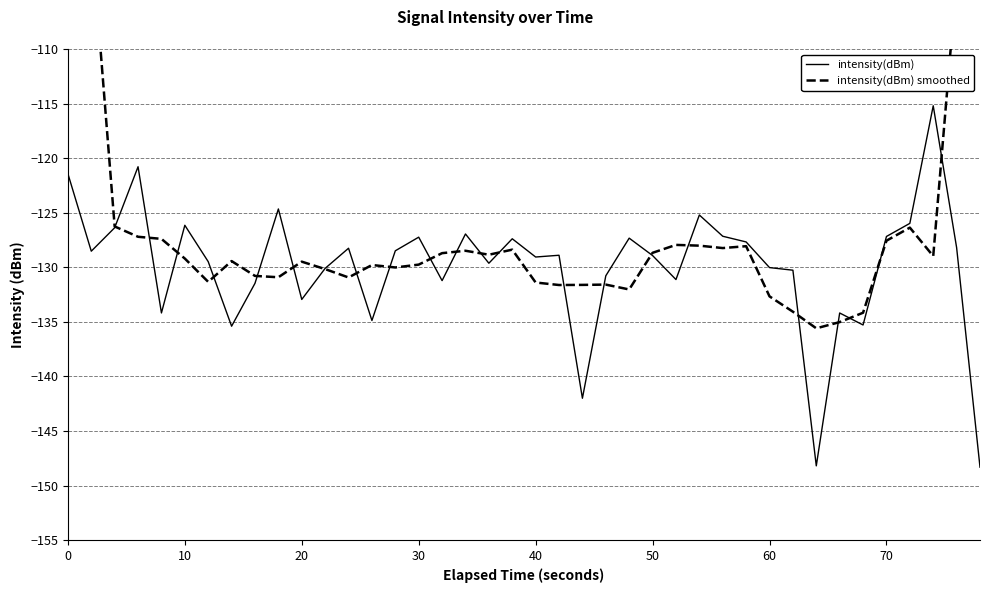

Does the chart display data point markers on the line(s)?

No